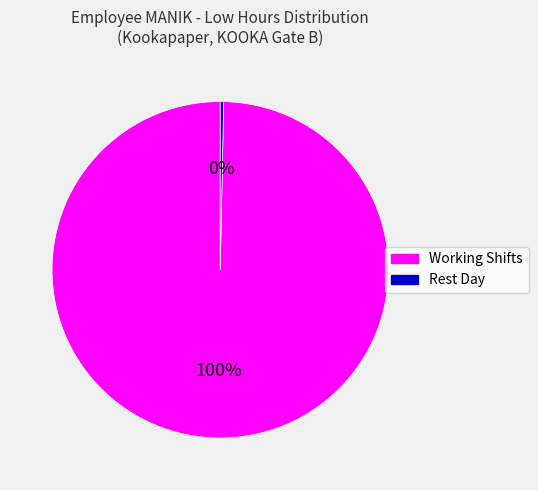

Is there a majority slice in this chart?

Yes